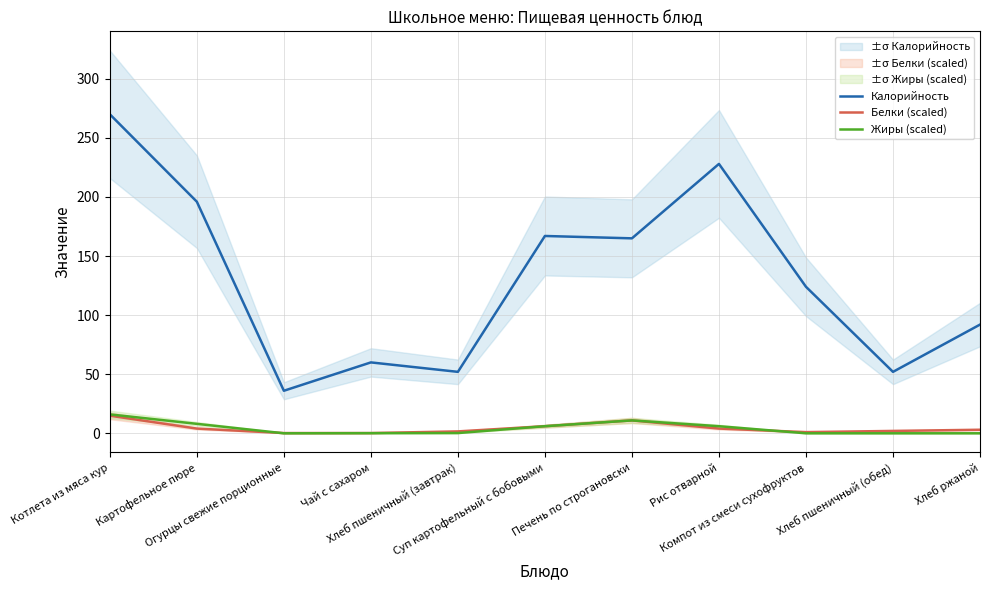

Is this an area chart (filled region under the line)?

No